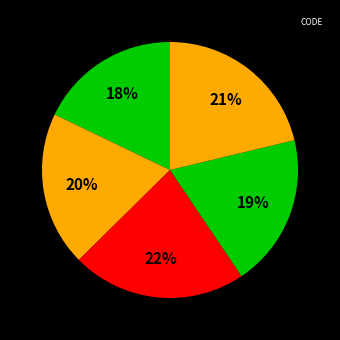

How many slices are in this pie chart?

5